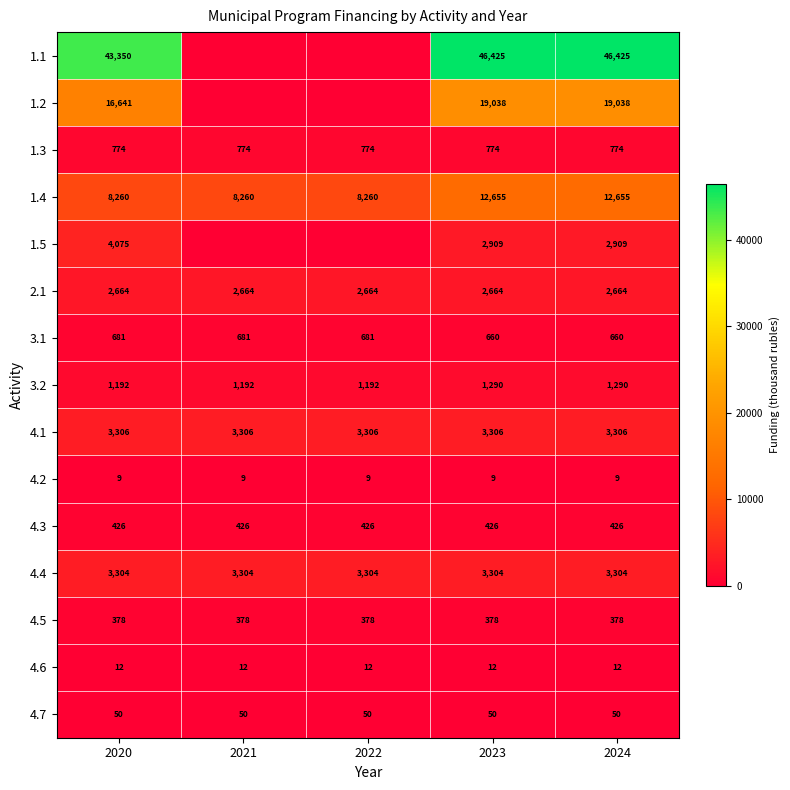

What is the sum of all 4.4 values?

16520